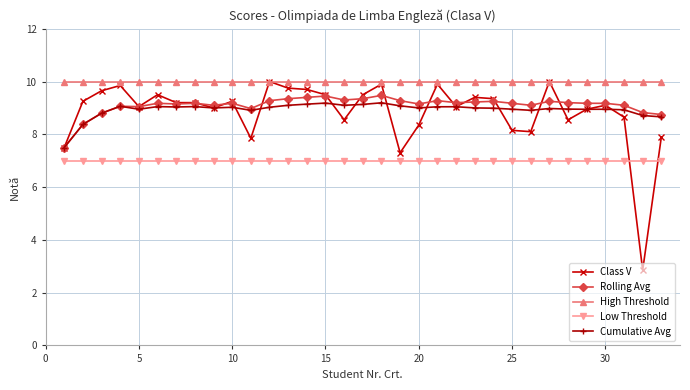

How many data points does each series have?

33